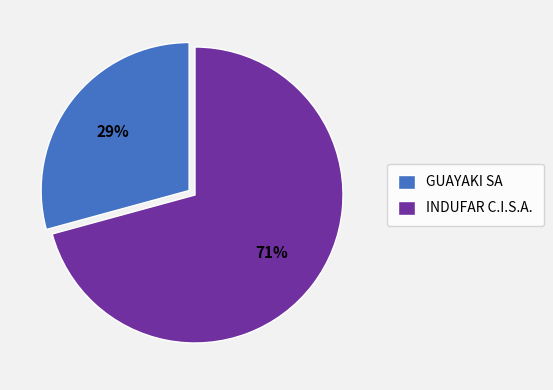

True or false: INDUFAR C.I.S.A. accounts for 71% of the total.

True